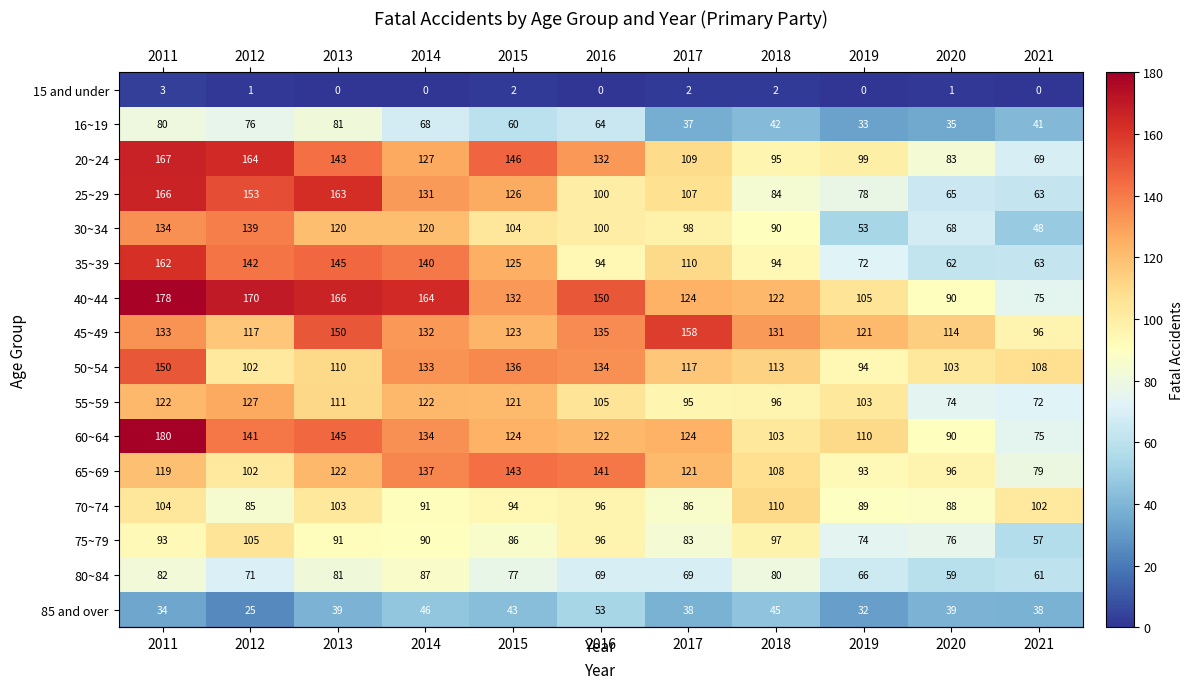

The value of 75~79 at 2011 is 93. True or false?

True